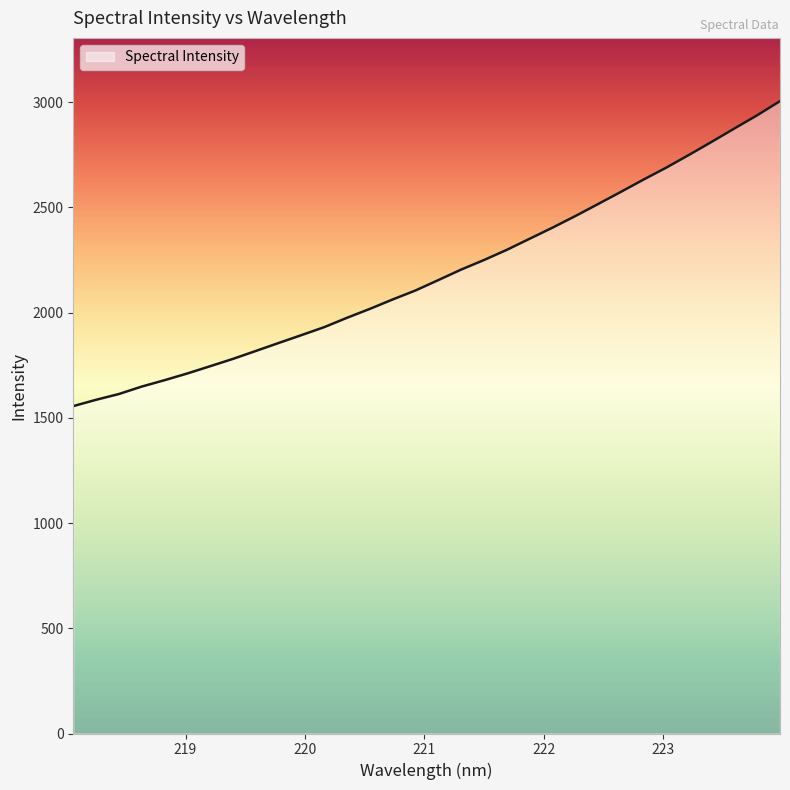

What is the minimum value shown in the chart?

1555.9